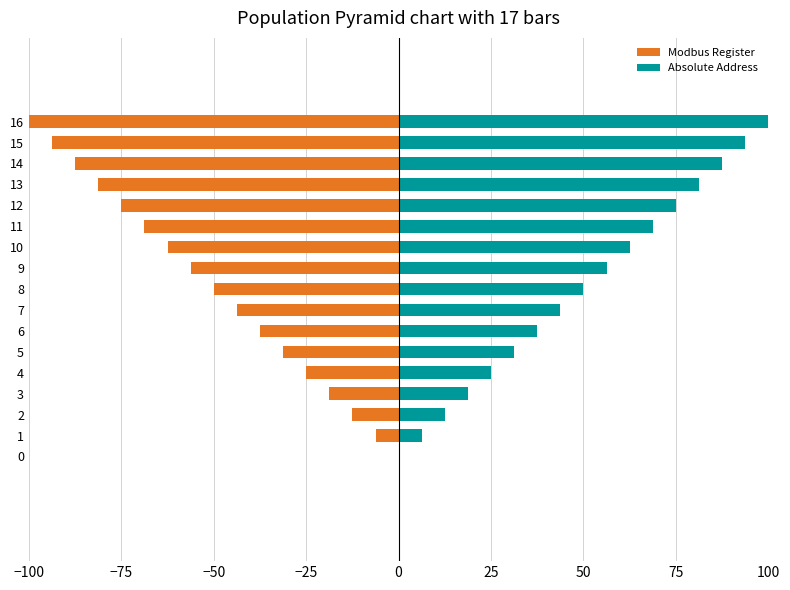

Are the bars grouped side by side (vs. stacked)?

Yes